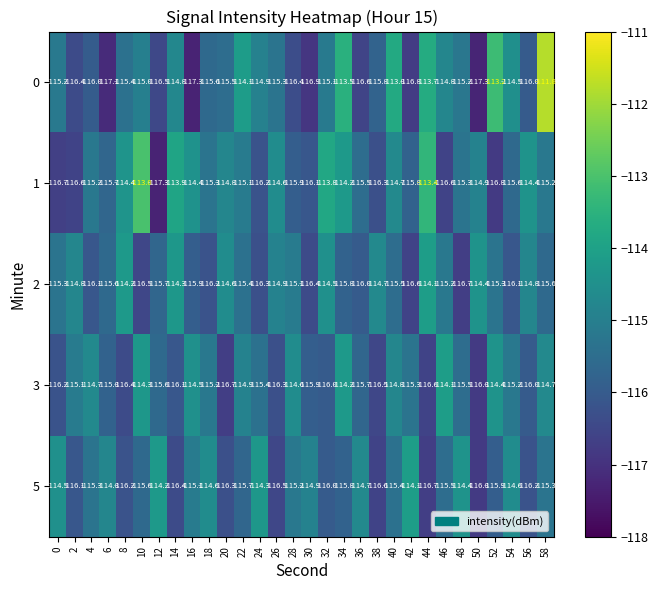

At which category is the sum across all series the highest?

58